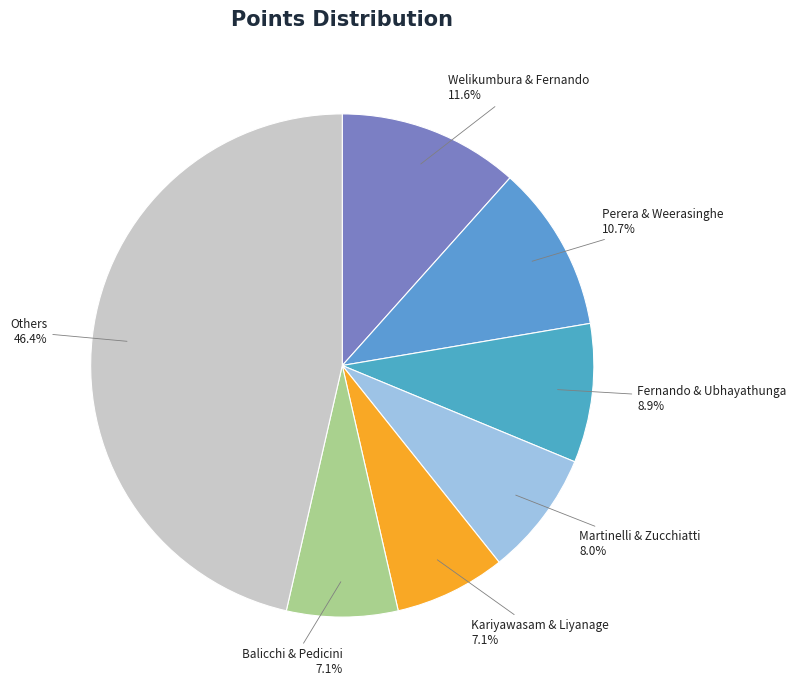

Which has a higher value, Martinelli & Zucchiatti or Kariyawasam & Liyanage?

Martinelli & Zucchiatti